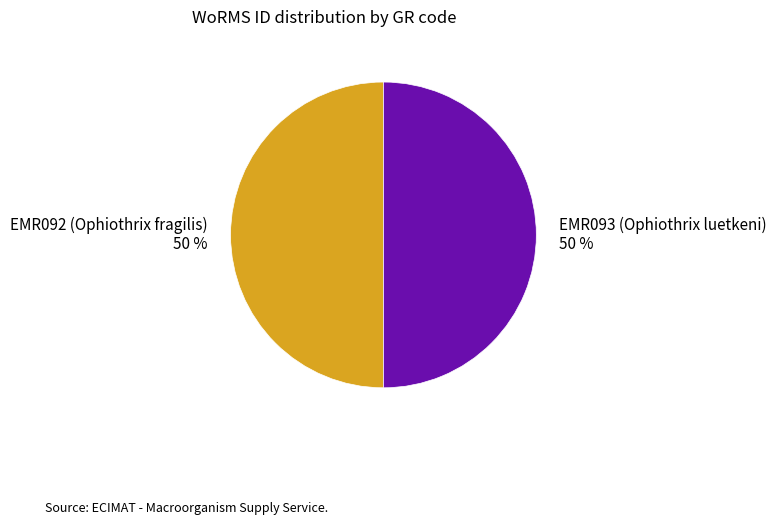

Approximately how many times larger is the value at EMR092 (Ophiothrix fragilis) compared to EMR093 (Ophiothrix luetkeni)?

1.0